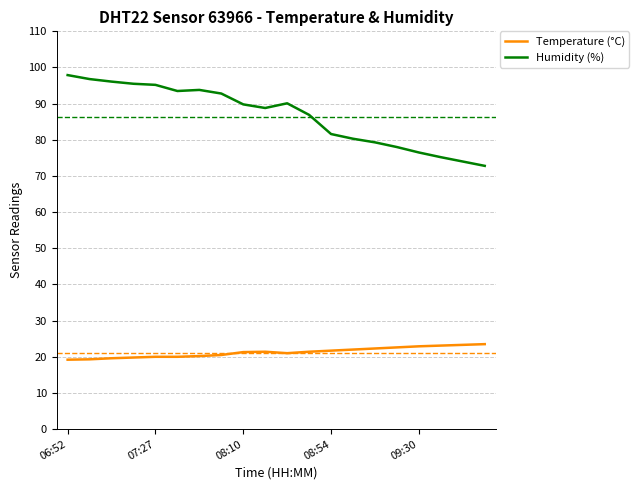

Which series has the widest spread of values?

Humidity (%)